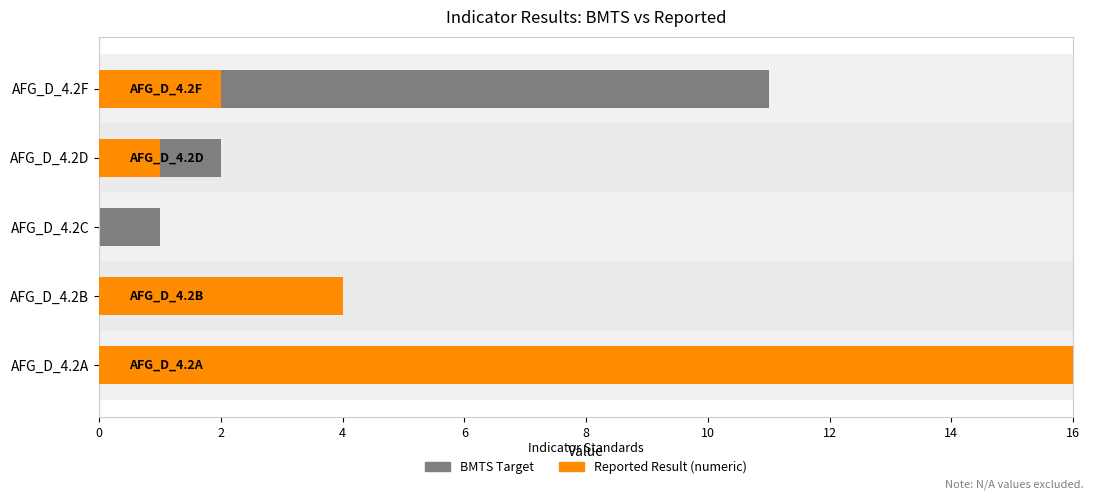

What is the value of the BMTS Target bar at the 4th from the left?

2